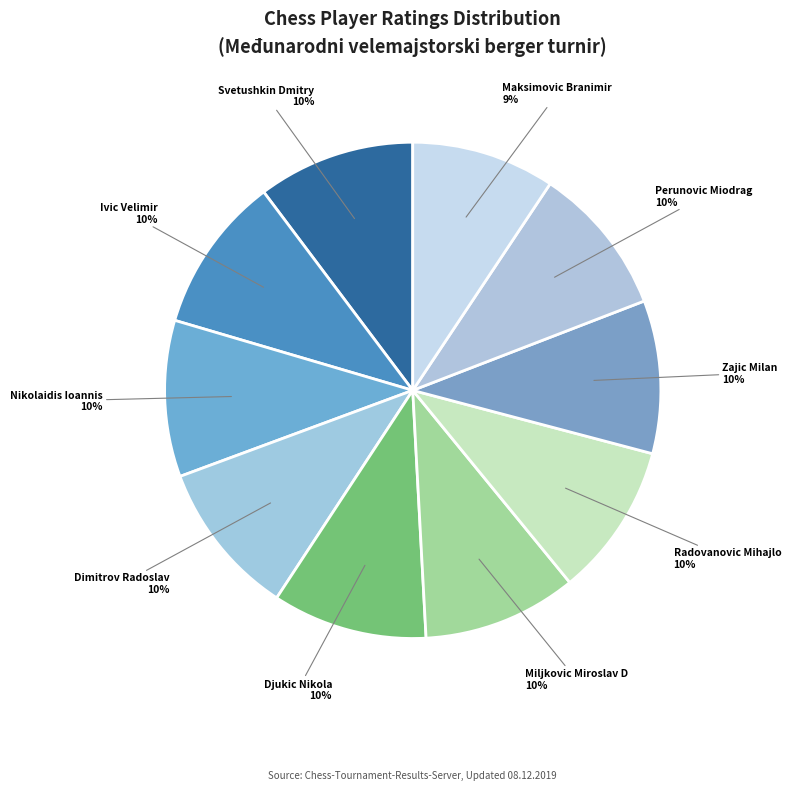

Approximately how many times larger is the value at Radovanovic Mihajlo compared to Dimitrov Radoslav?

1.0